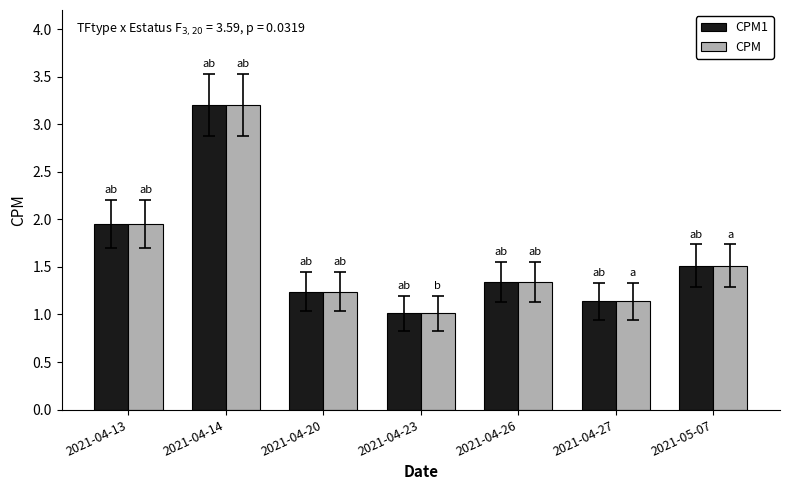

What position from the left is 2021-04-20?

3